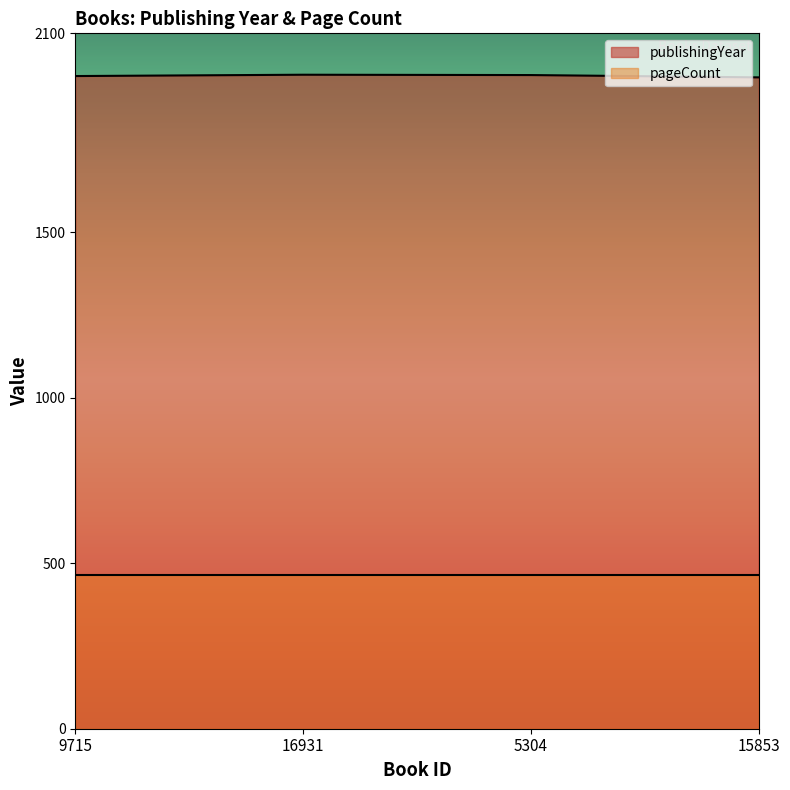

The chart shows a value of 2727 at 5304. True or false?

False